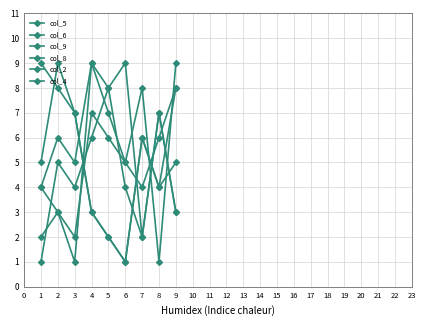

How many interior local valleys does the col_9 series have?

2